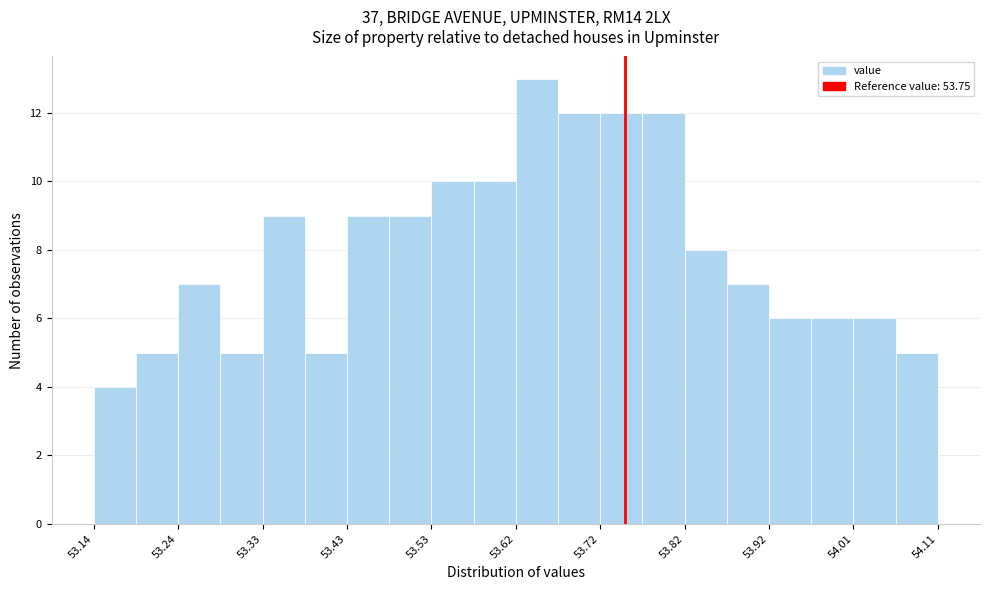

Reading left to right, transcribe this chart: for each bar, give the range it covers on the x-axis and its height. Neither the bar edges nor the heights are printed on the chart, so give them approximately, as read against the axes.

53.14 to 53.19: 4
53.19 to 53.24: 5
53.24 to 53.29: 7
53.29 to 53.33: 5
53.33 to 53.38: 9
53.38 to 53.43: 5
53.43 to 53.48: 9
53.48 to 53.53: 9
53.53 to 53.58: 10
53.58 to 53.63: 10
53.63 to 53.67: 13
53.67 to 53.72: 12
53.72 to 53.77: 12
53.77 to 53.82: 12
53.82 to 53.87: 8
53.87 to 53.92: 7
53.92 to 53.96: 6
53.96 to 54.01: 6
54.01 to 54.06: 6
54.06 to 54.11: 5